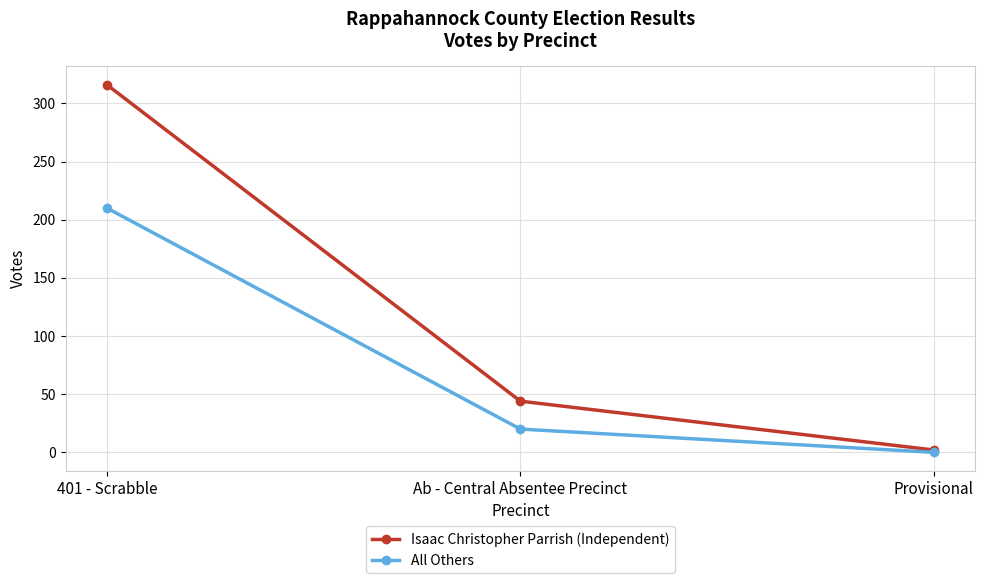

What is the sum of the Isaac Christopher Parrish (Independent) values at 401 - Scrabble and Ab - Central Absentee Precinct?

360